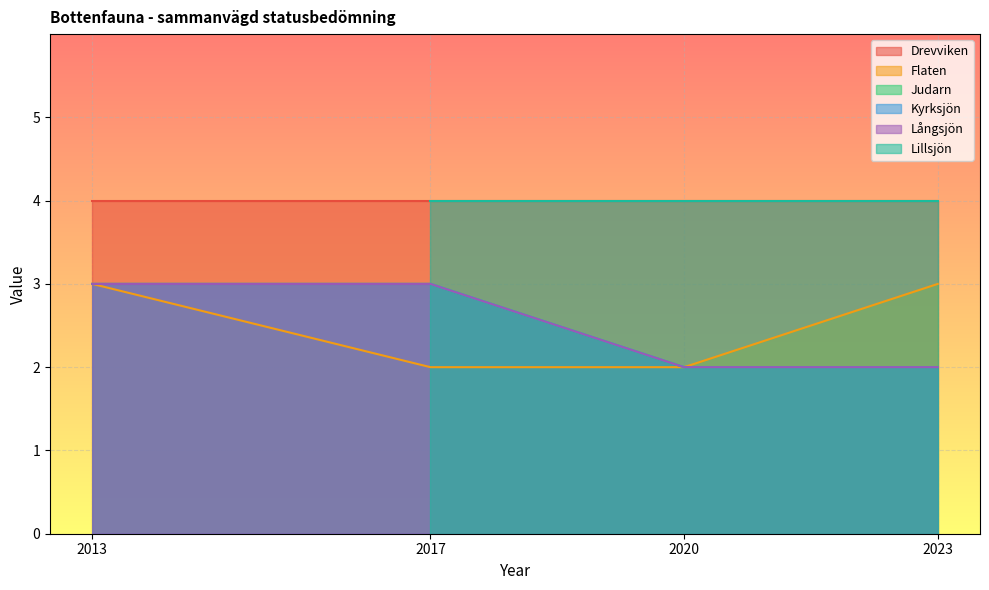

Which series has the largest range (max minus min)?

Flaten